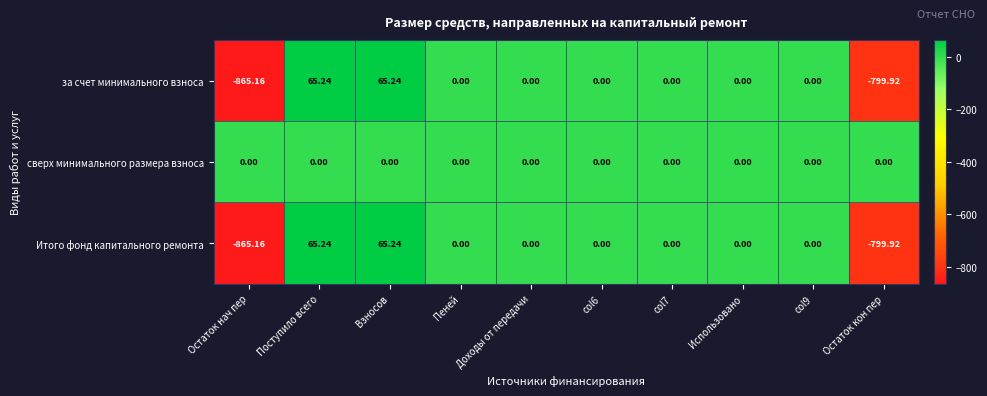

Is the value of Итого фонд капитального ремонта at Доходы от передачи greater than the value of за счет минимального взноса at Остаток кон пер?

Yes